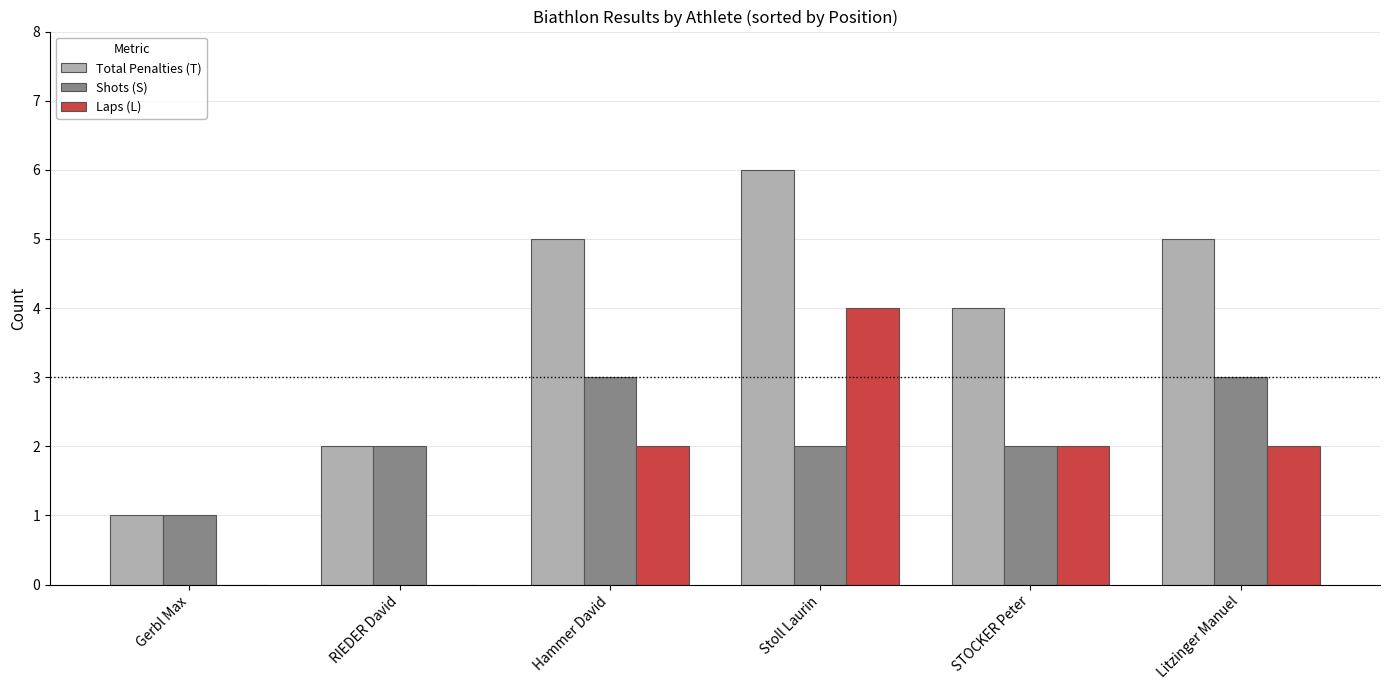

What is the approximate value of Total Penalties (T) at Litzinger Manuel?

5